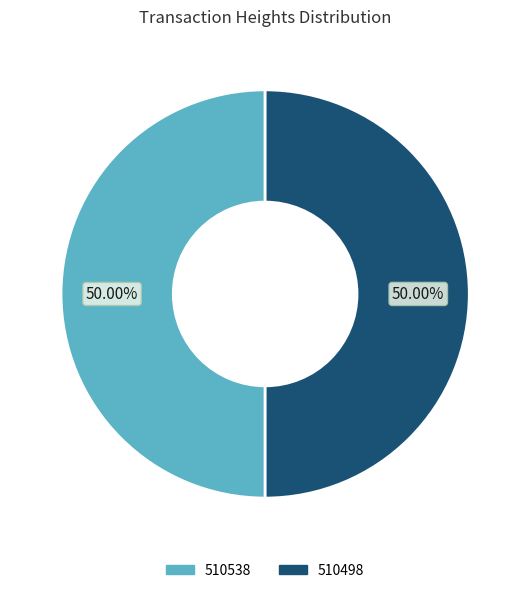

To the nearest percent, what percentage of the pie is 510498?

50%